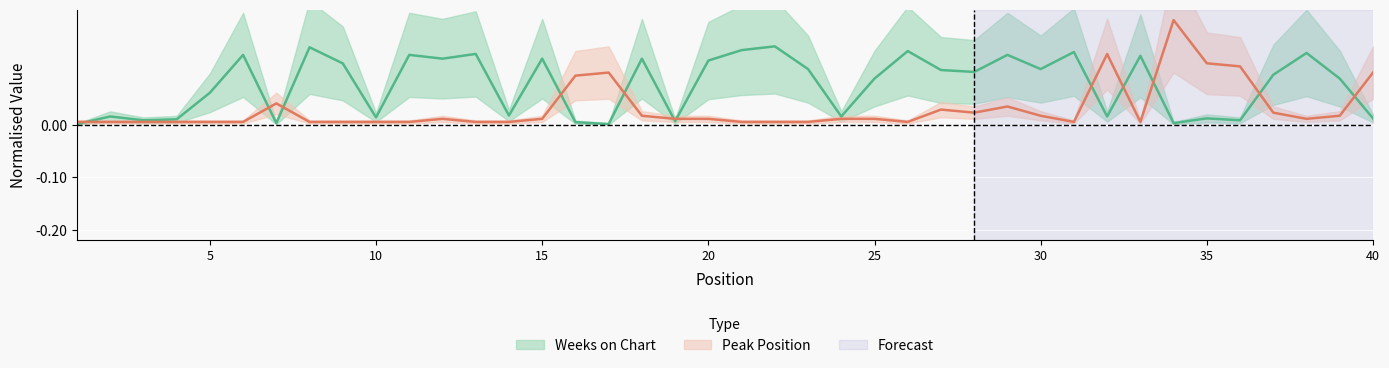

What is the difference between the highest and lowest values at 13?

0.1